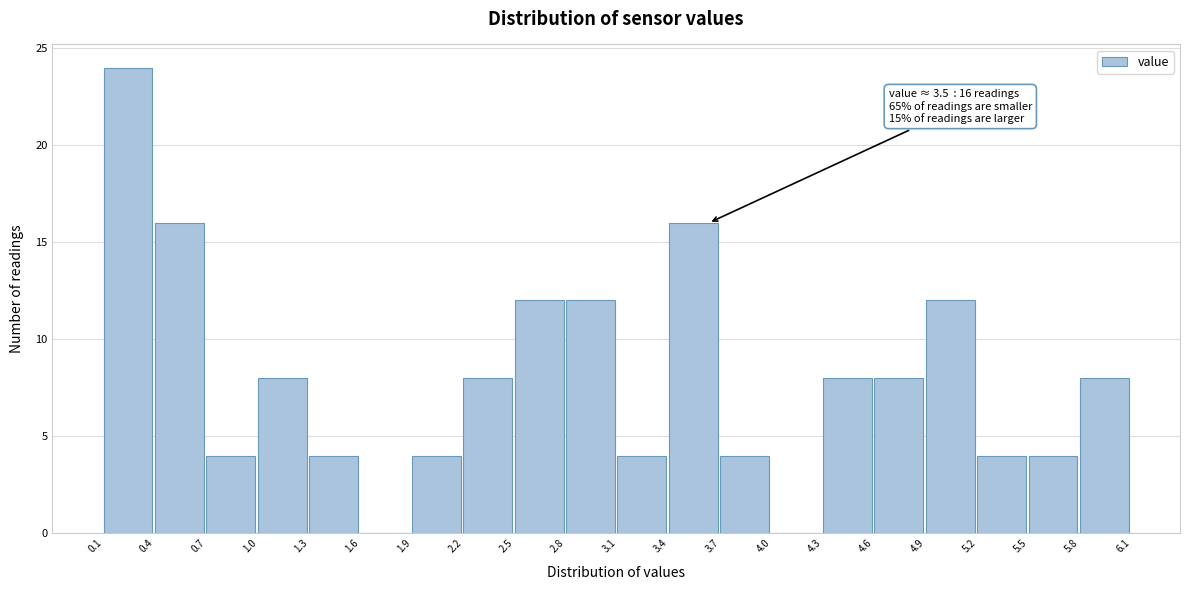

Over which range of the x-axis is the bar tallest?

0.1 to 0.4